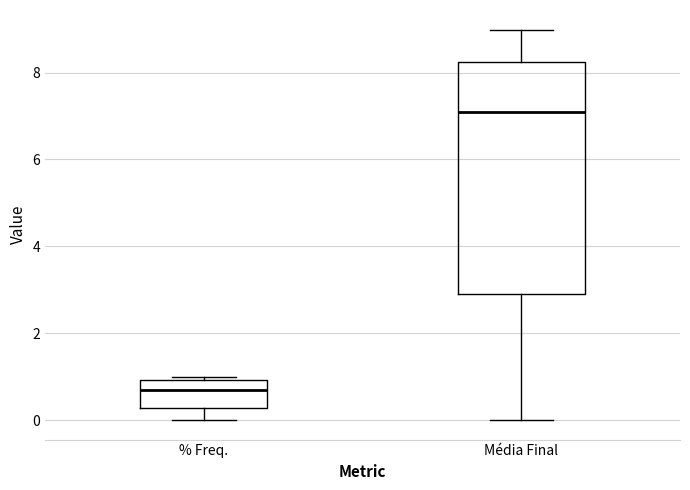

Where is the lower edge of the box for % Freq. on the y-axis? The values are not printed on the chart, so give them approximately, as read against the axis.

0.2